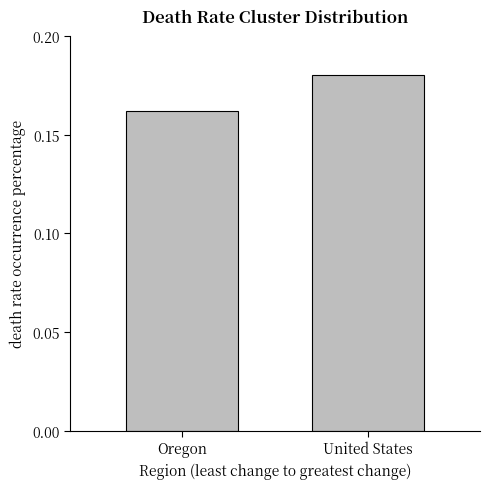

What is the label of the 1st bar from the right?

United States